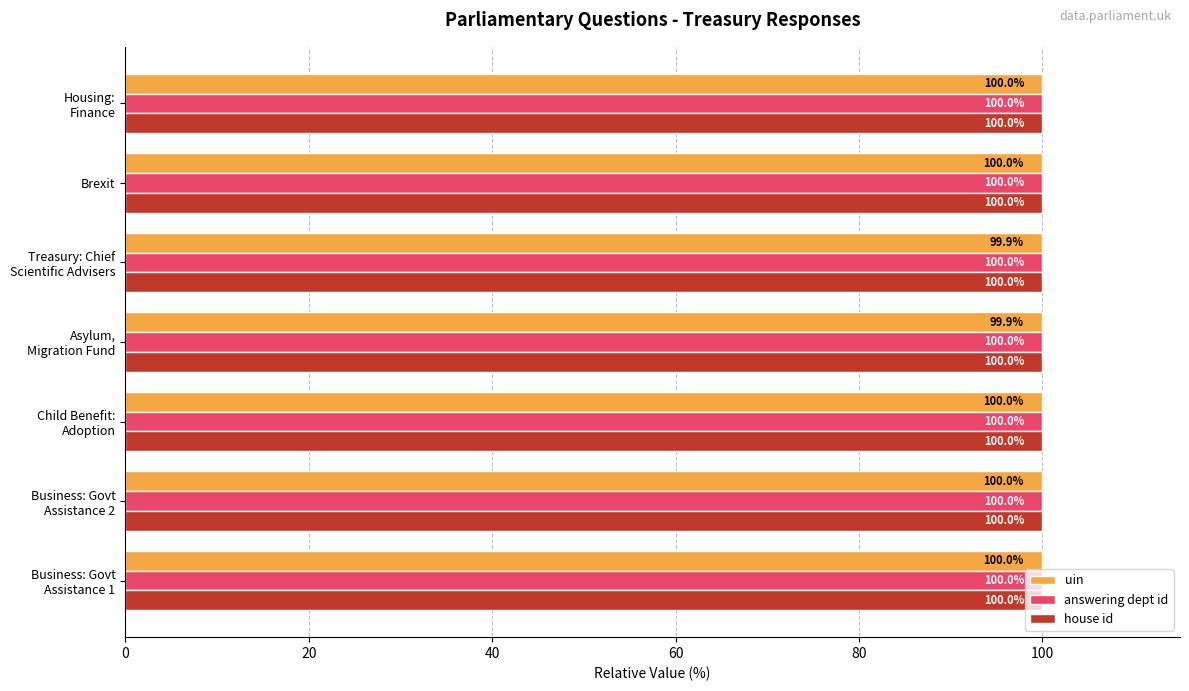

What is the total value across all series at Brexit?

300.0